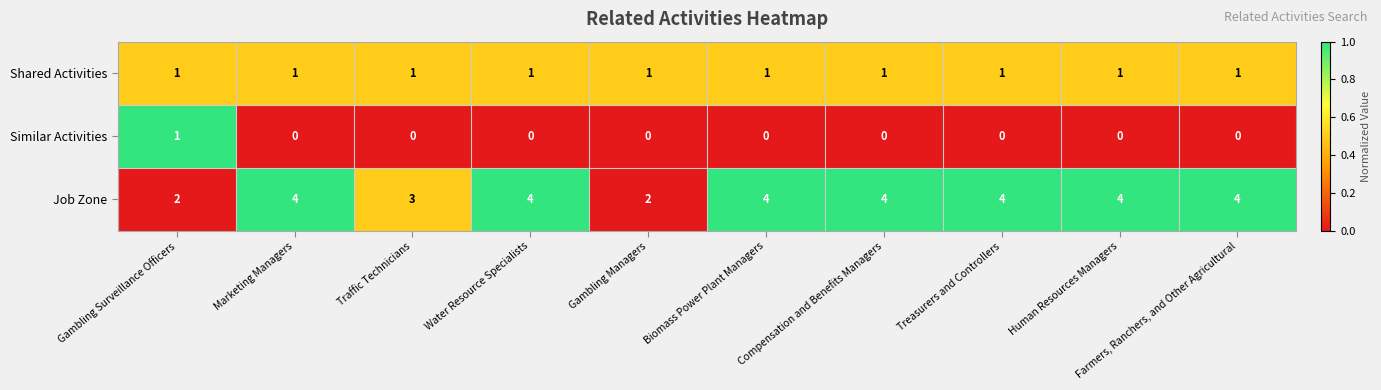

What is the total value across all series at Traffic Technicians?

4